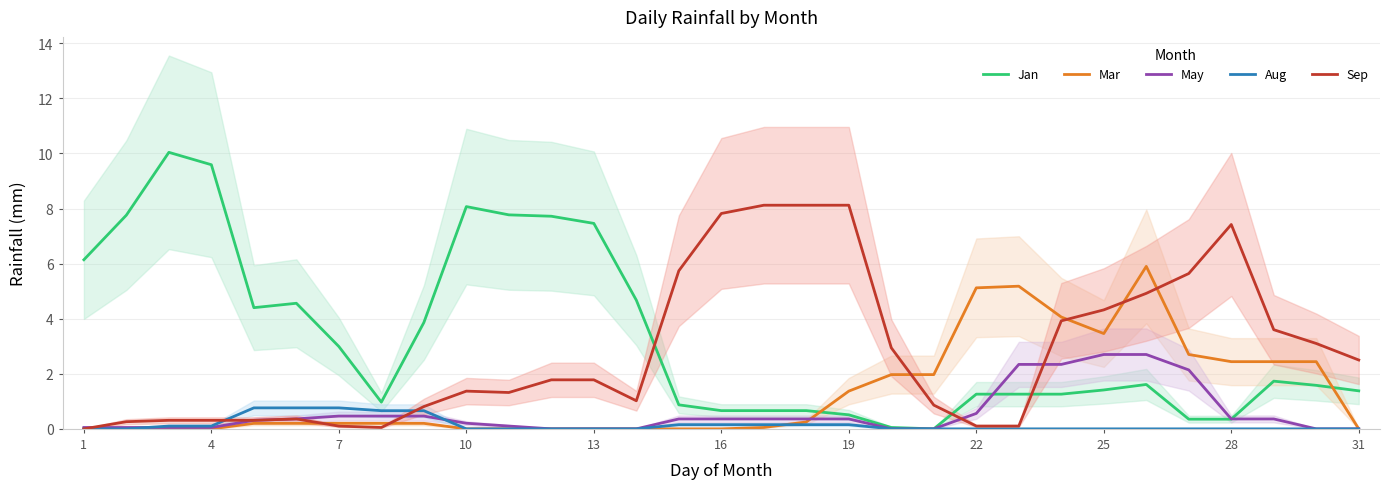

The value of May at 16 is 0.4. True or false?

True